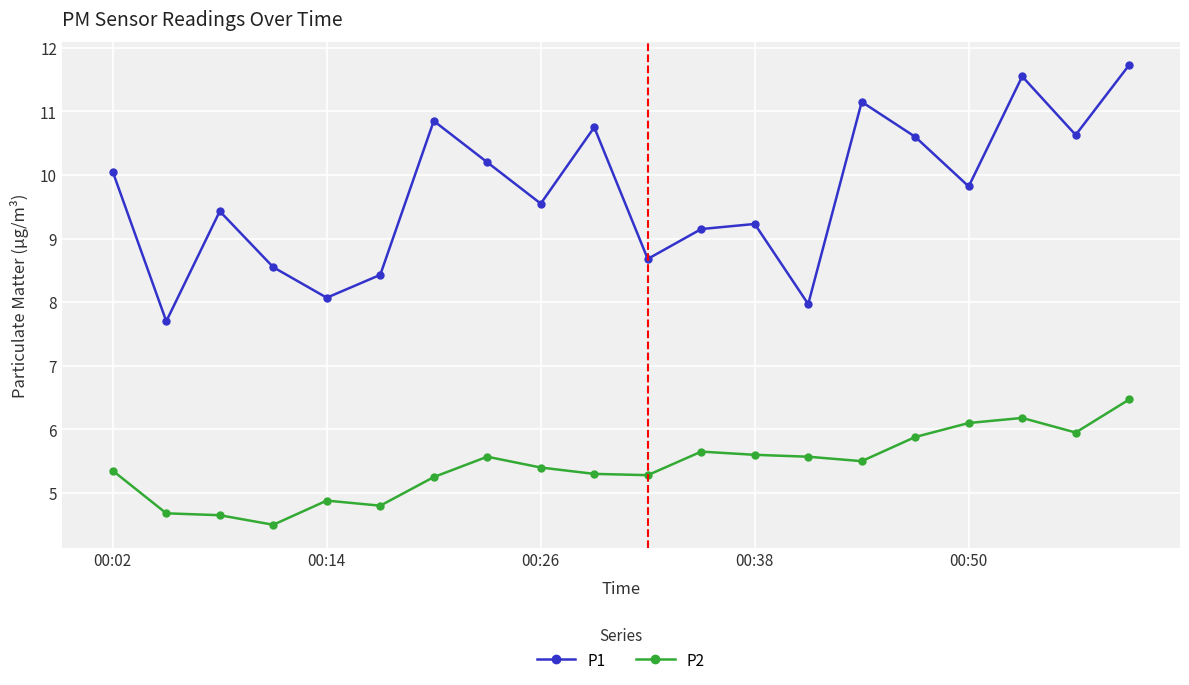

True or false: P1 and P2 cross at least once.

False